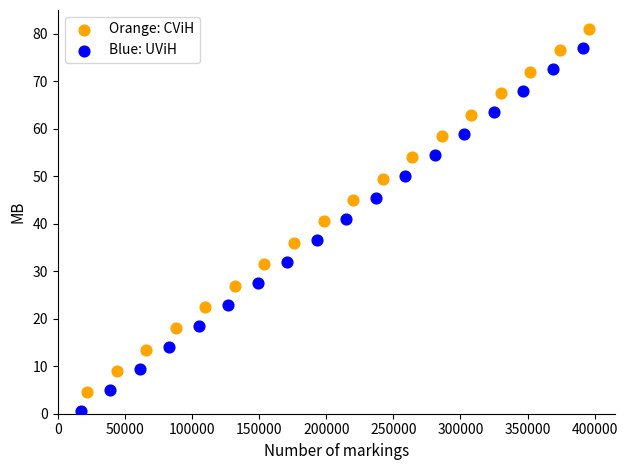

What are all the series names shown in the legend?

Orange: CViH, Blue: UViH